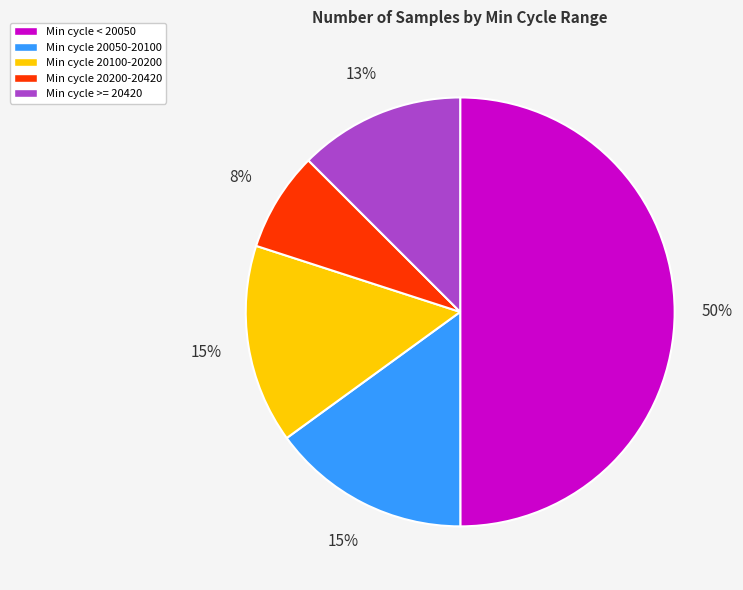

Is it true that Min cycle < 20050 is 50% of the pie?

True